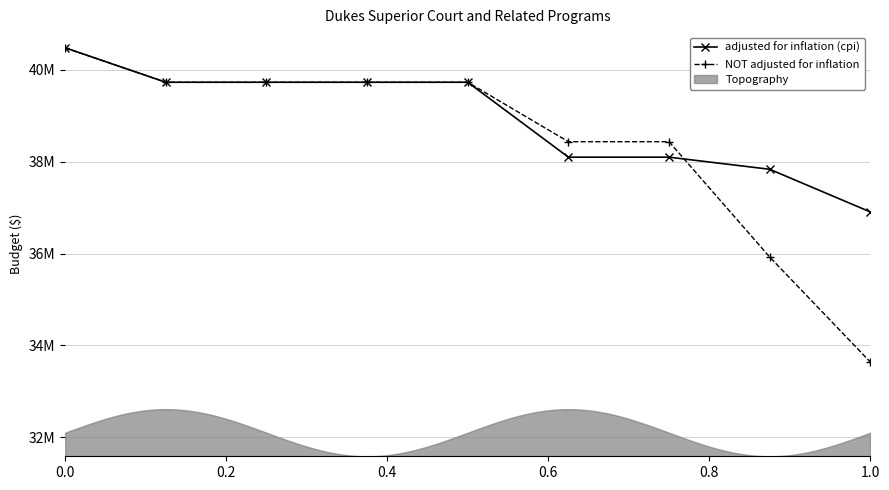

What is the highest value of the NOT adjusted for inflation series?

40482752